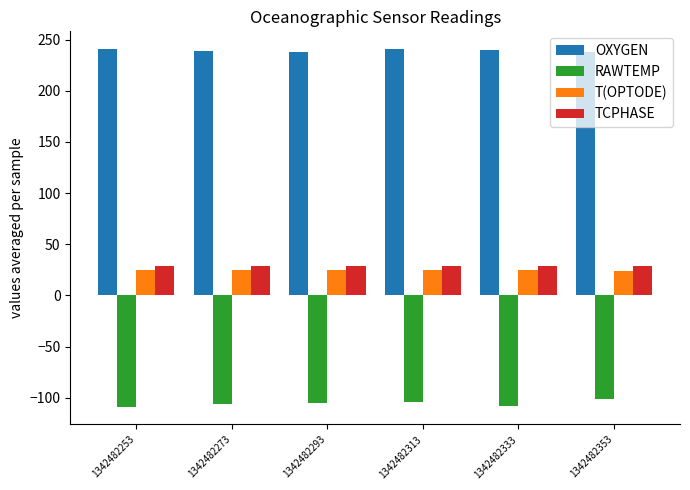

At which label does RAWTEMP first exceed -104?

1342482313